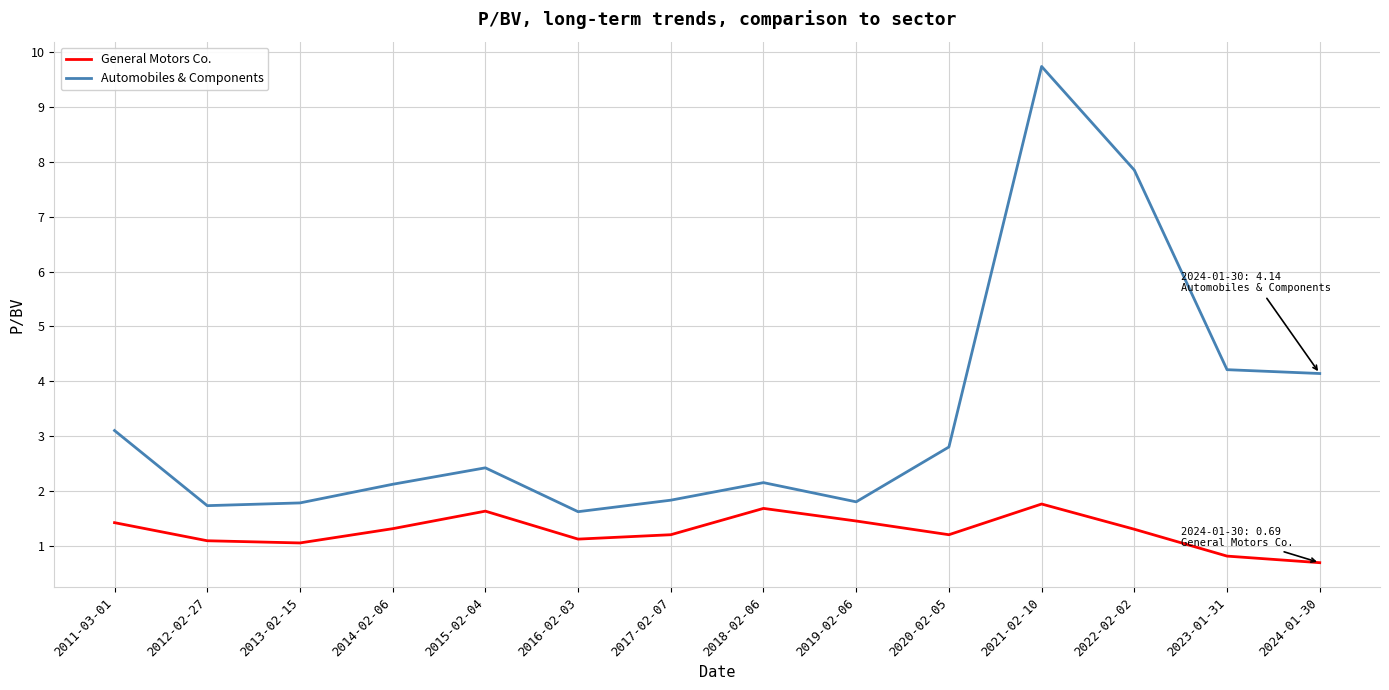

What position from the right is 2016-02-03?

9